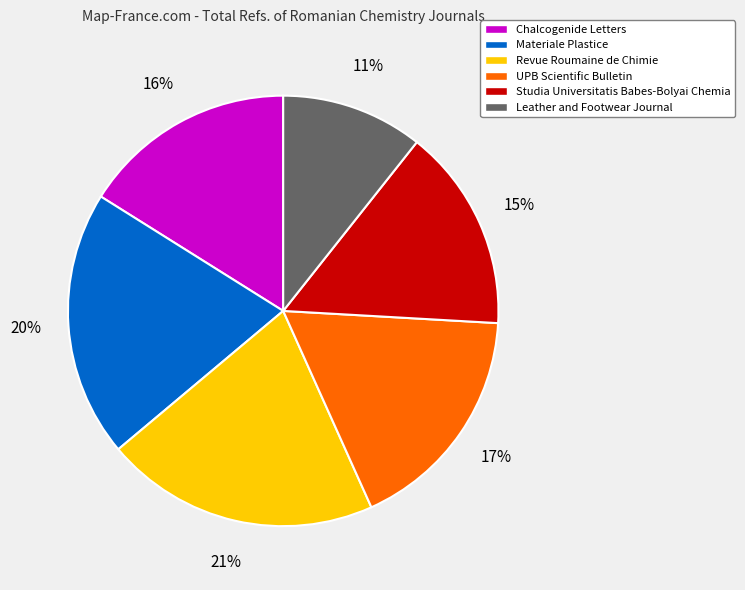

What percentage is the UPB Scientific Bulletin slice, to the nearest percent?

17%